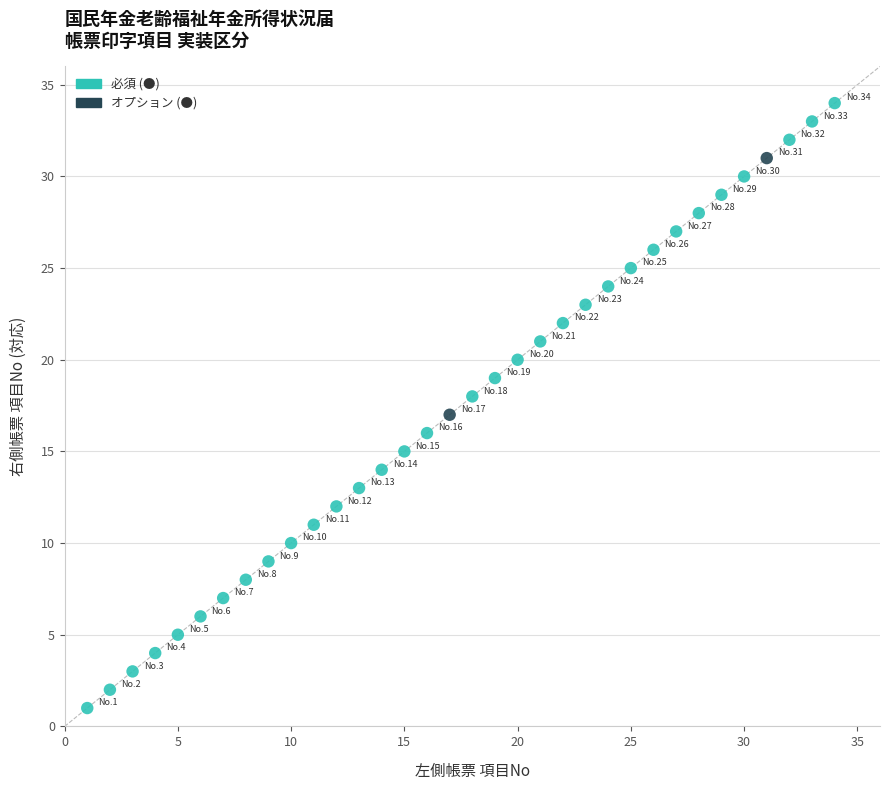

What are all the series names shown in the legend?

必須 (●), オプション (●)